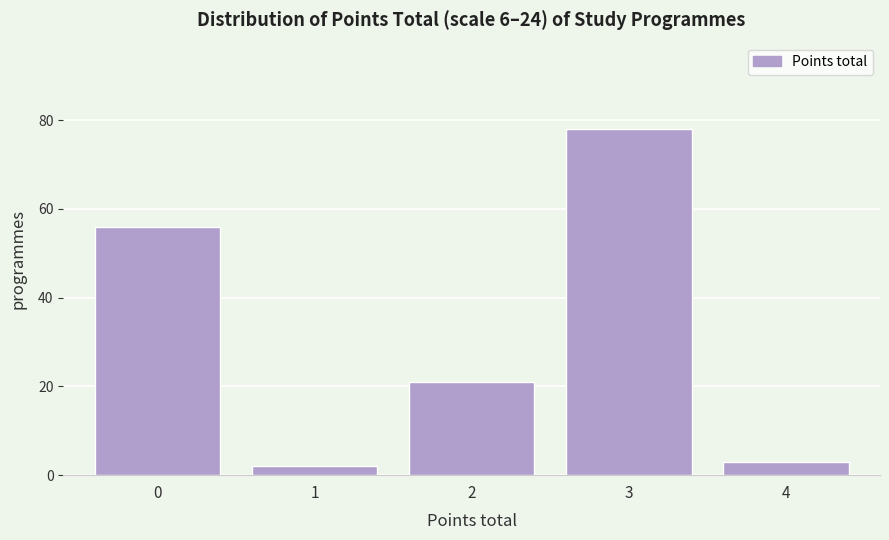

Reading right to left, extract all data points from this chart.

4=3	3=78	2=21	1=2	0=56